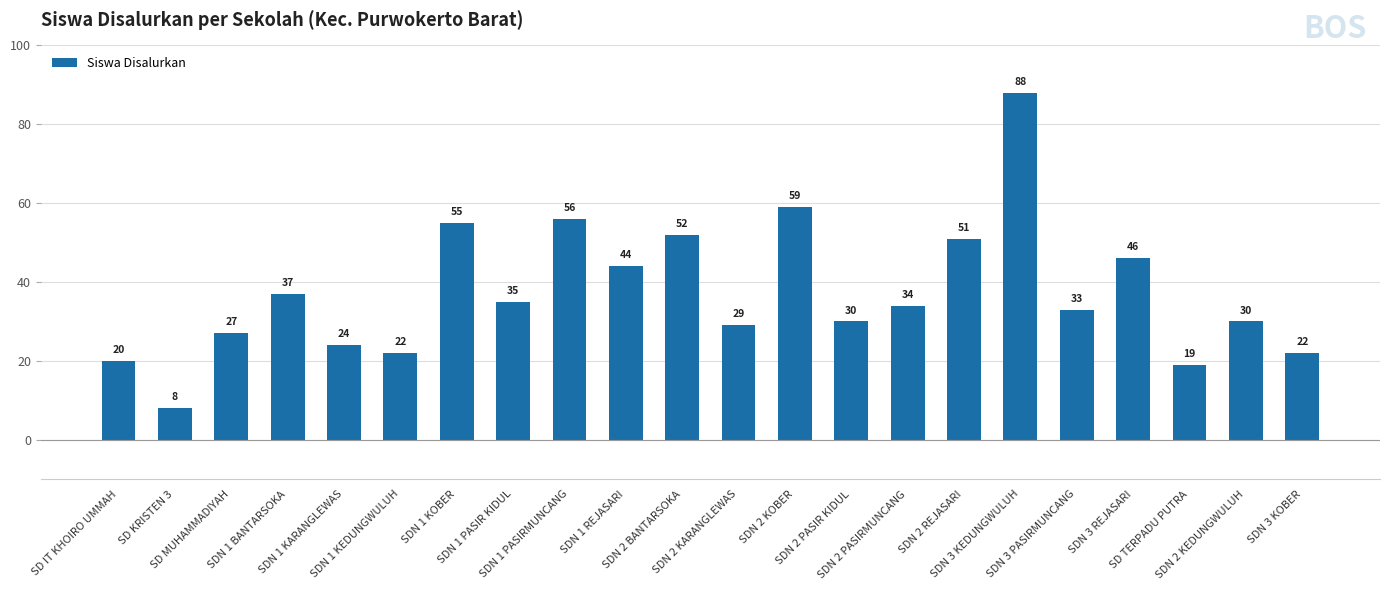

Between SDN 2 BANTARSOKA and SDN 3 PASIRMUNCANG, which is larger?

SDN 2 BANTARSOKA